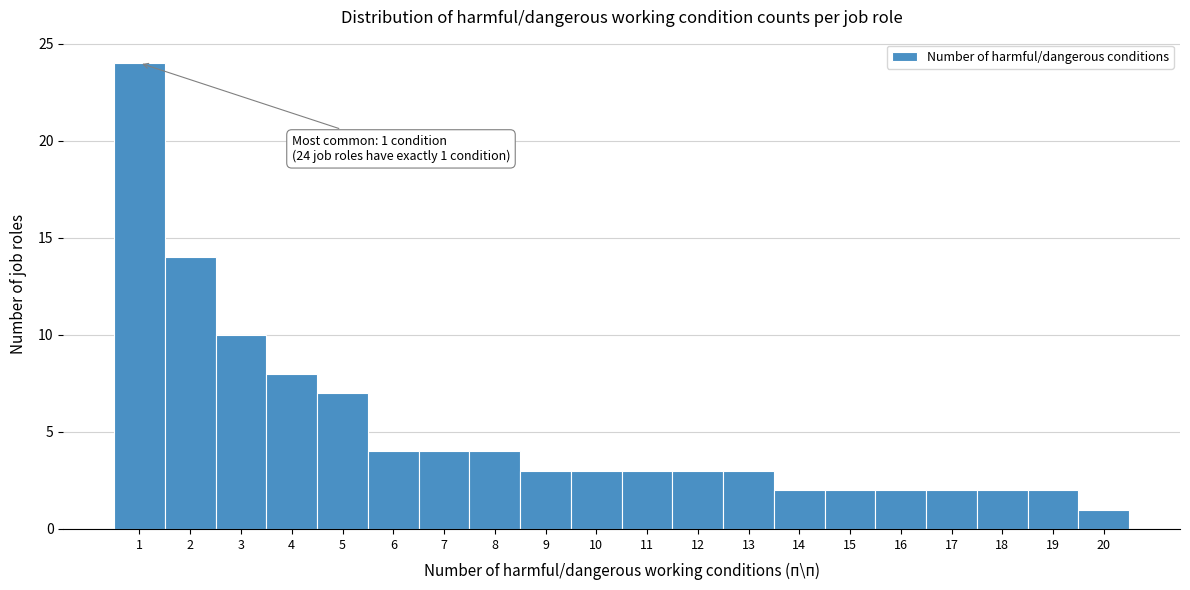

Which range on the x-axis has the tallest bar?

0.5 to 1.5